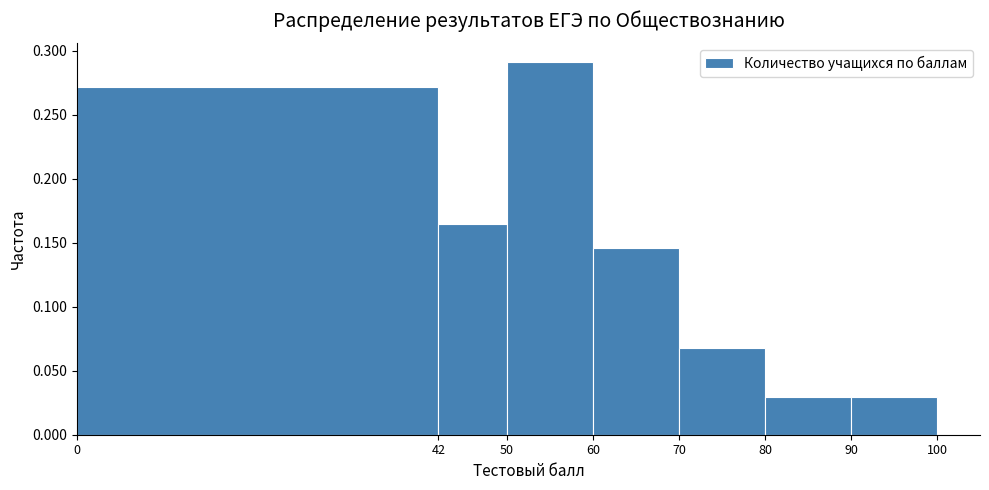

Reading left to right, list every bar in this chart as the range it spans on the x-axis followed by its height. The values are not printed on the chart, so give them approximately, as read against the axis.

0 to 42: 0.270
42 to 50: 0.165
50 to 60: 0.290
60 to 70: 0.145
70 to 80: 0.070
80 to 90: 0.030
90 to 100: 0.030